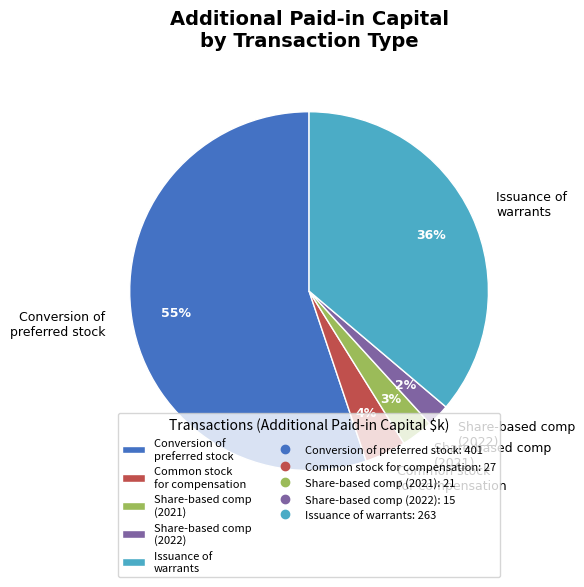

The Share-based comp (2021) slice represents 3% of the pie. True or false?

True